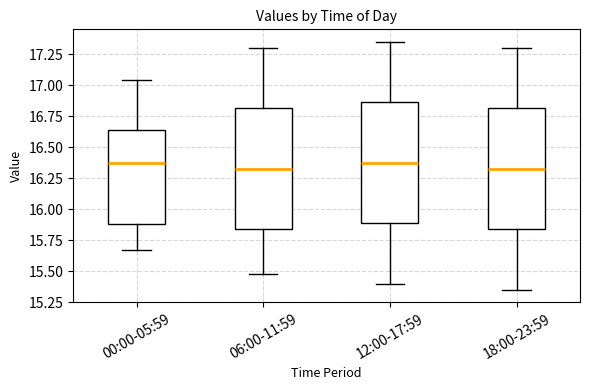

Where is the lower edge of the box for 00:00-05:59 on the y-axis? The values are not printed on the chart, so give them approximately, as read against the axis.

15.90